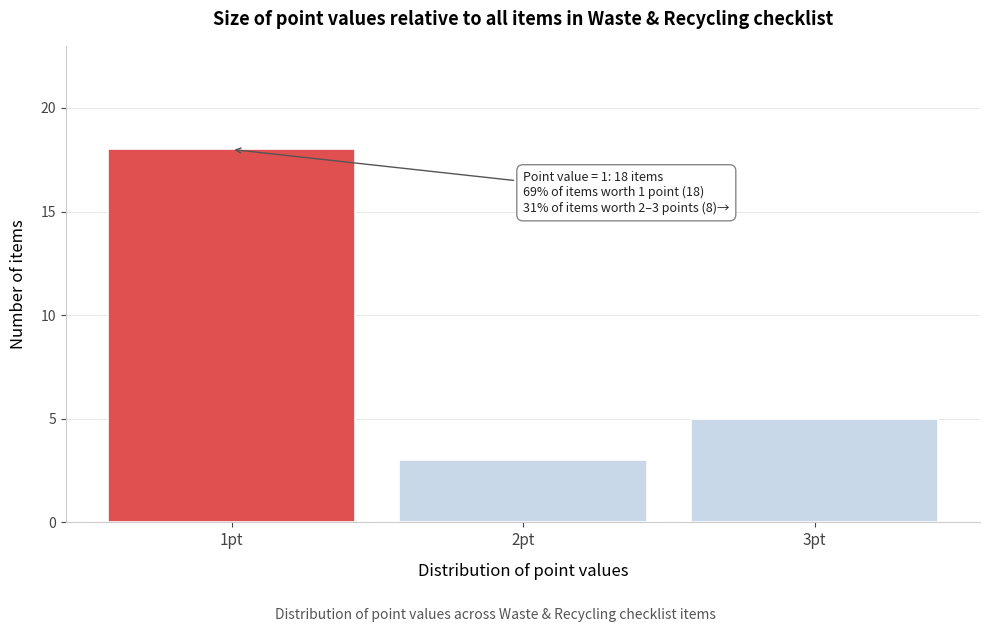

Which range on the x-axis has the tallest bar?

0.5 to 1.5